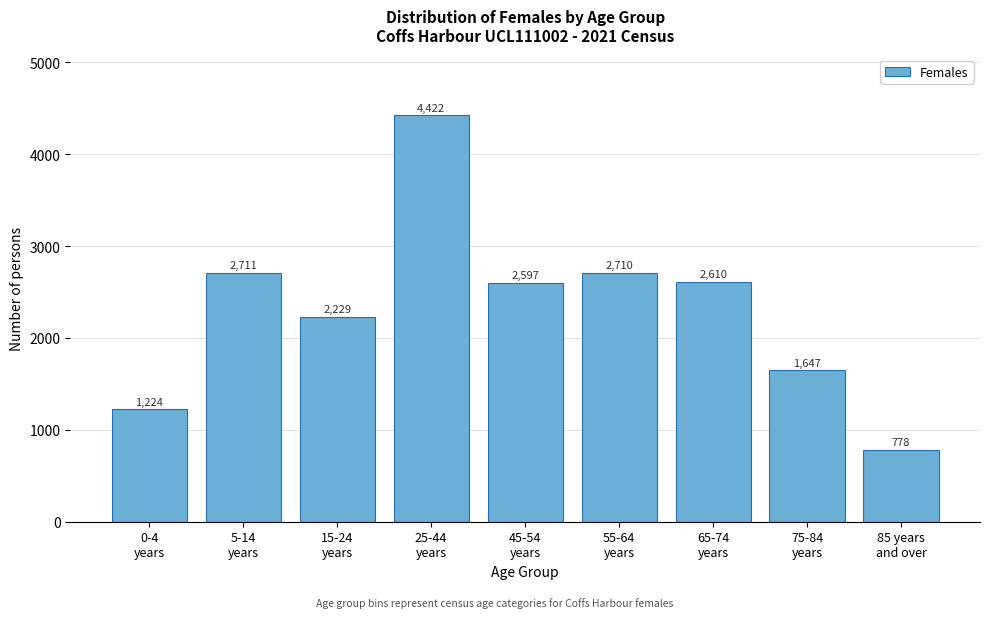

Reading right to left, list all the values displayed in this chart.

778	1647	2610	2710	2597	4422	2229	2711	1224